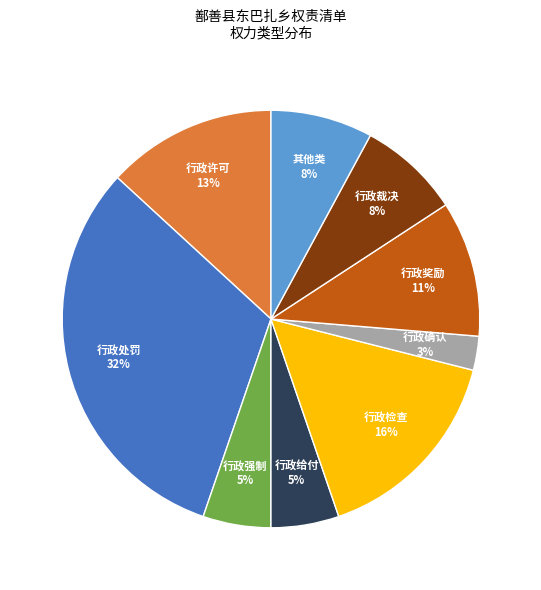

Does any single category account for the majority?

No